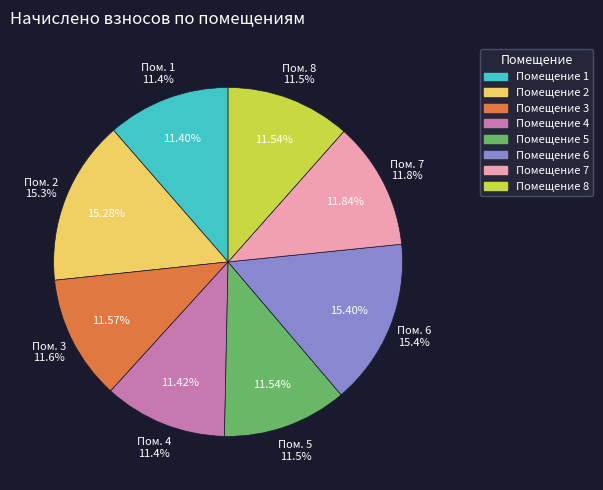

Is it true that 2 is 5% of the pie?

False